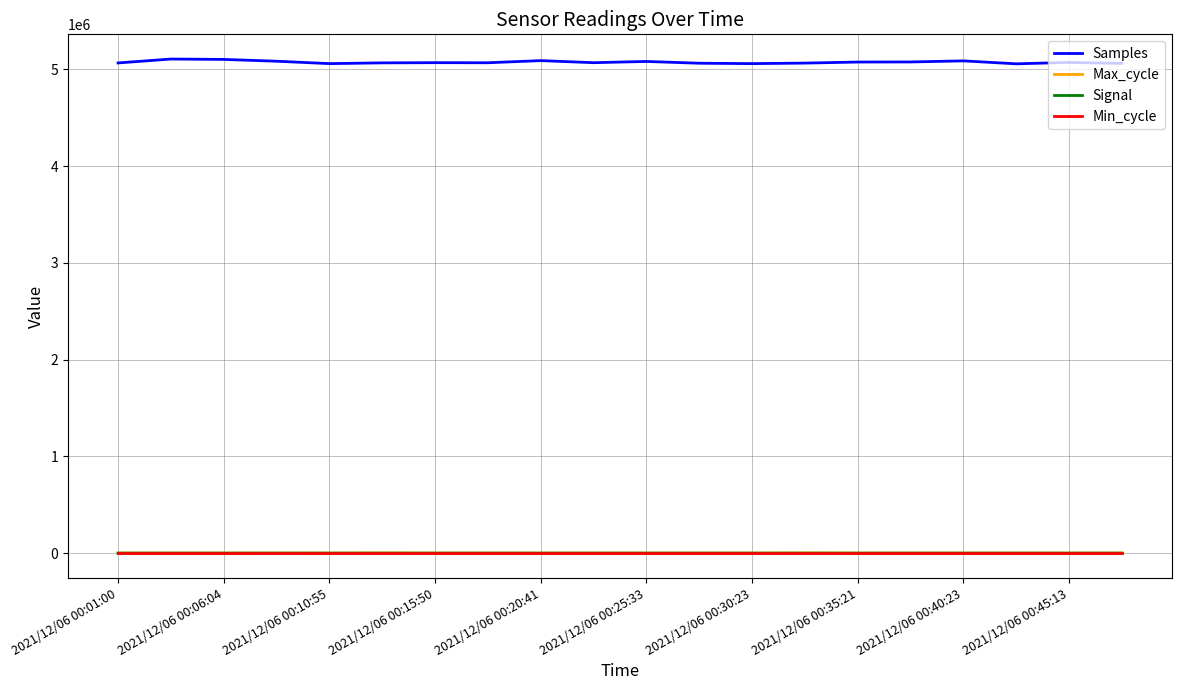

True or false: Samples and Min_cycle cross at least once.

False